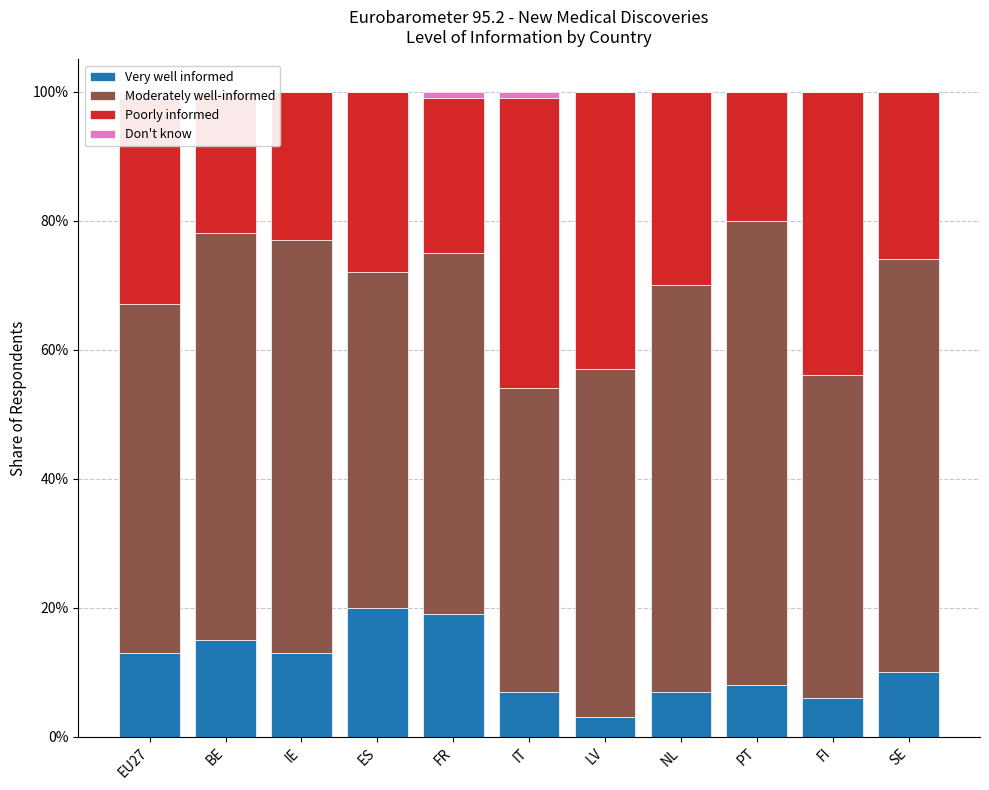

Rank the series by their average value, from highest to lowest.

Moderately well-informed, Poorly informed, Very well informed, Don't know